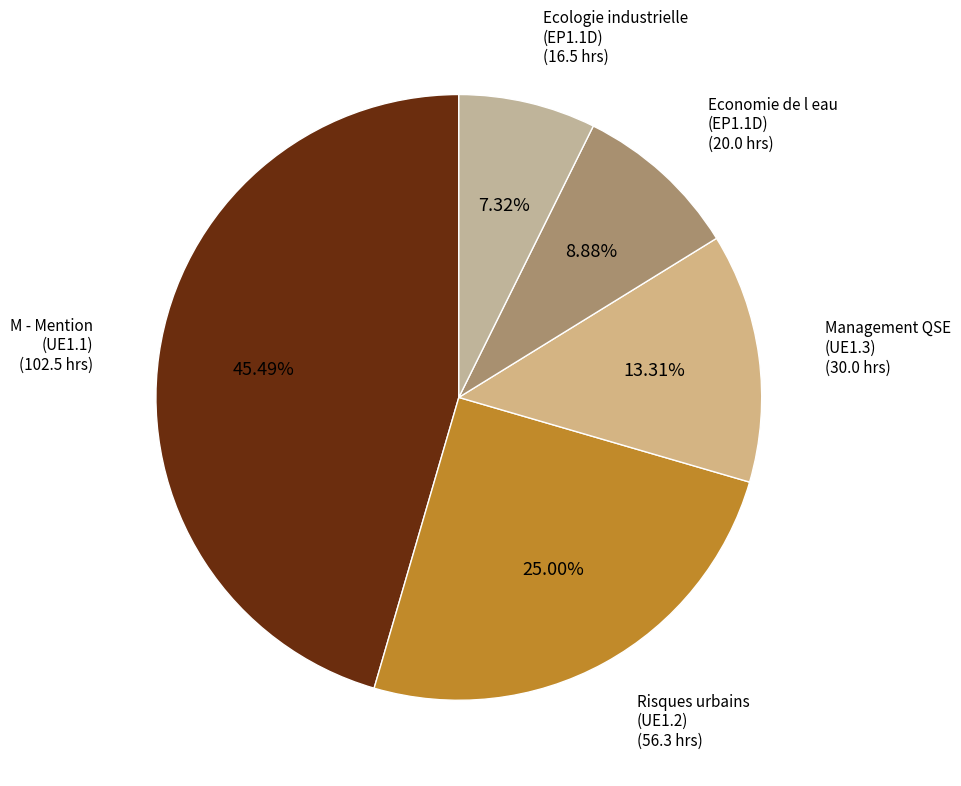

Rank the categories by value from highest to lowest.

M - Mention (UE1.1), Risques urbains (UE1.2), Management QSE (UE1.3), Economie de l eau (EP1.1D), Ecologie industrielle (EP1.1D)